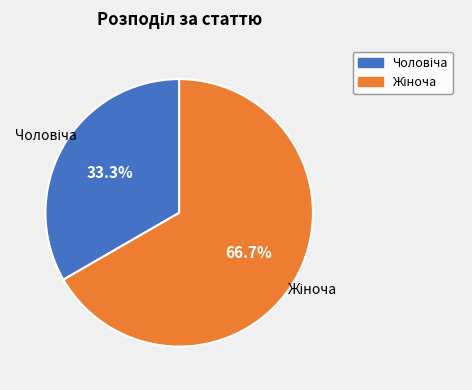

To the nearest percent, what is the average slice percentage?

50%